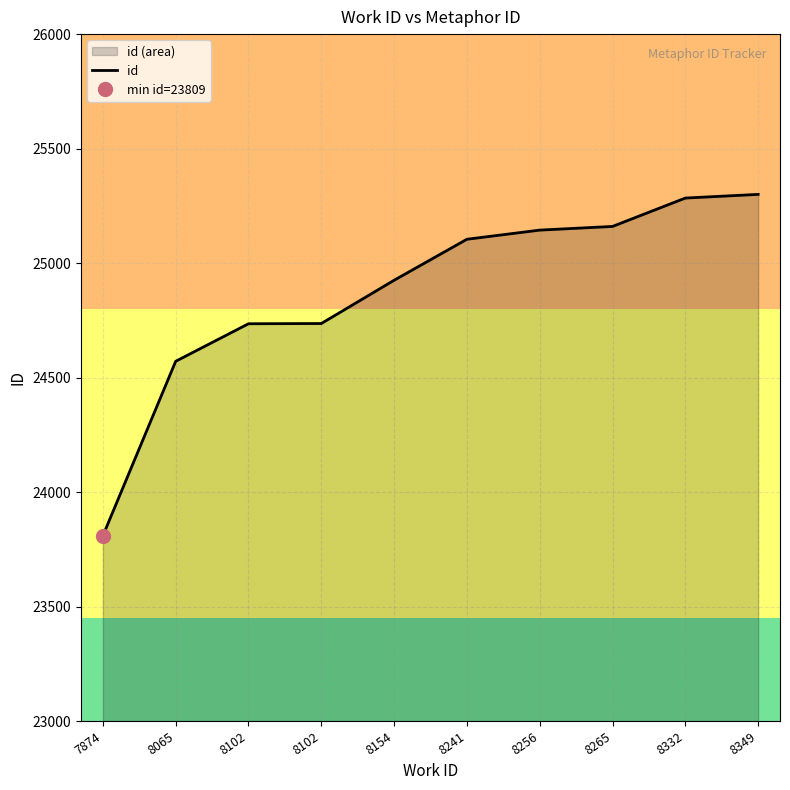

What is the sum of the values at 8065 and 7874?

48380